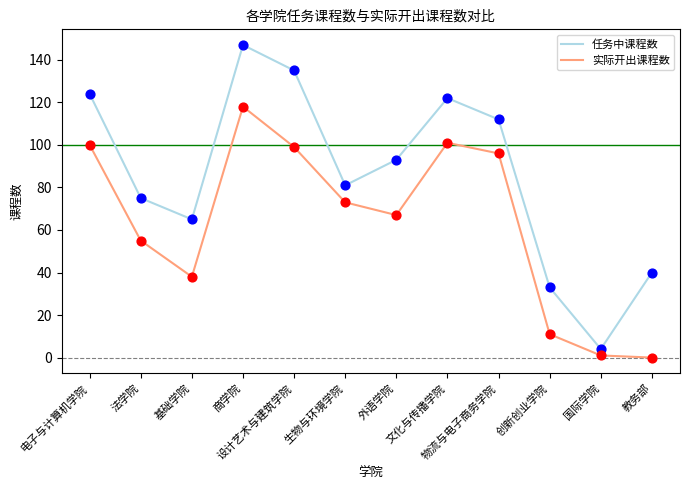

At which category is the sum across all series the highest?

商学院